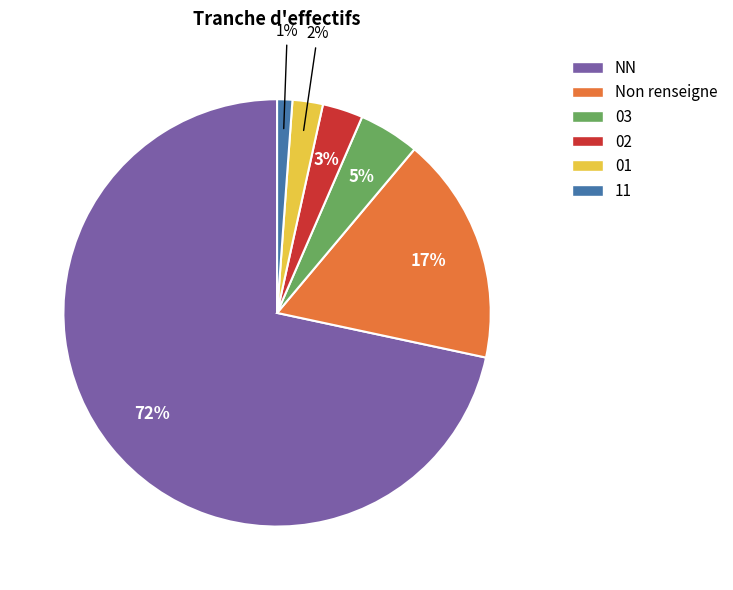

The 01 slice represents 16% of the pie. True or false?

False